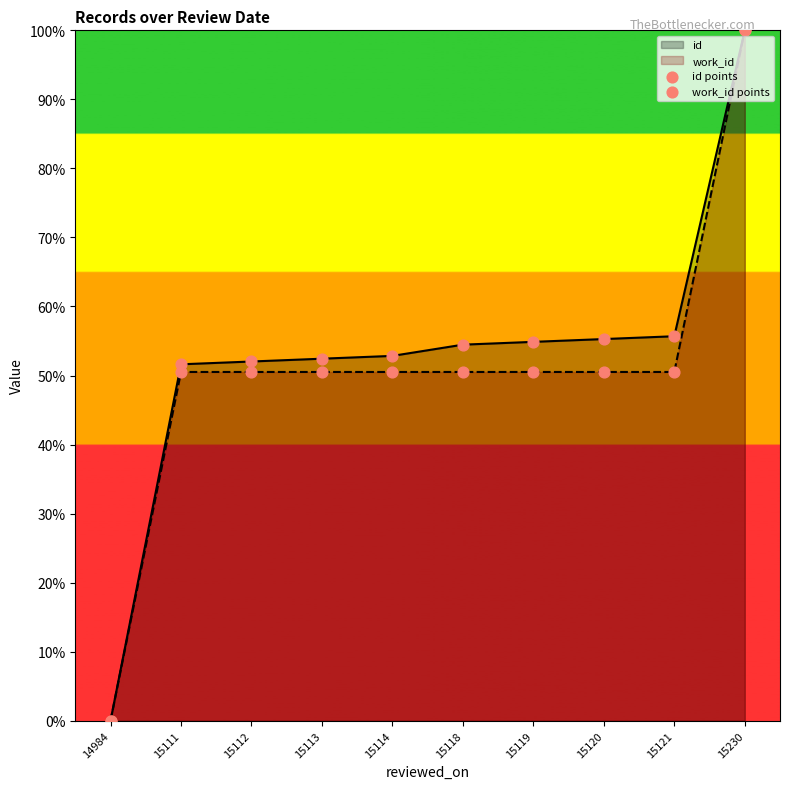

At how many categories does at least one series exceed 73?

1